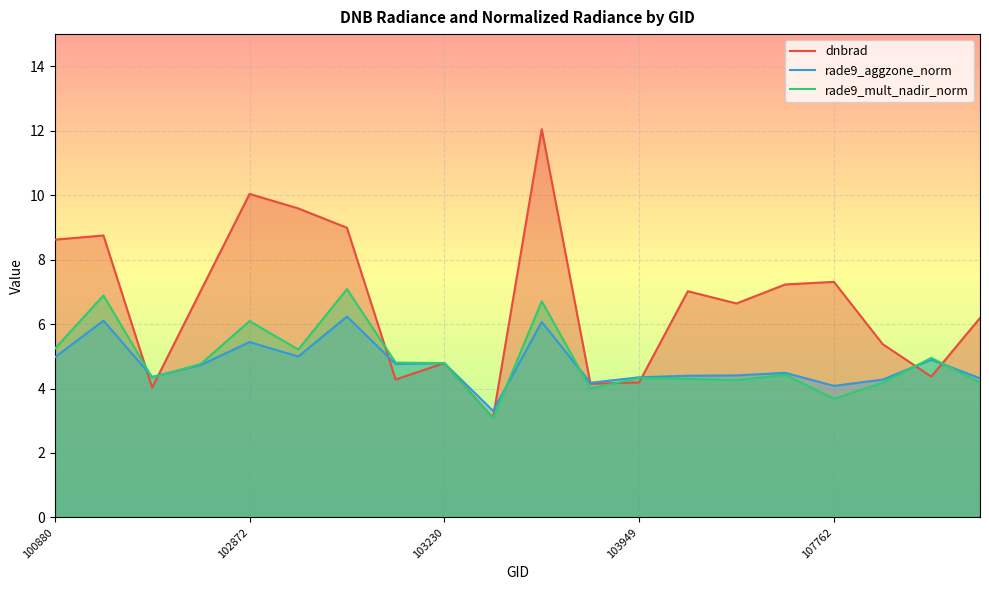

Which series has the largest total across all categories?

dnbrad